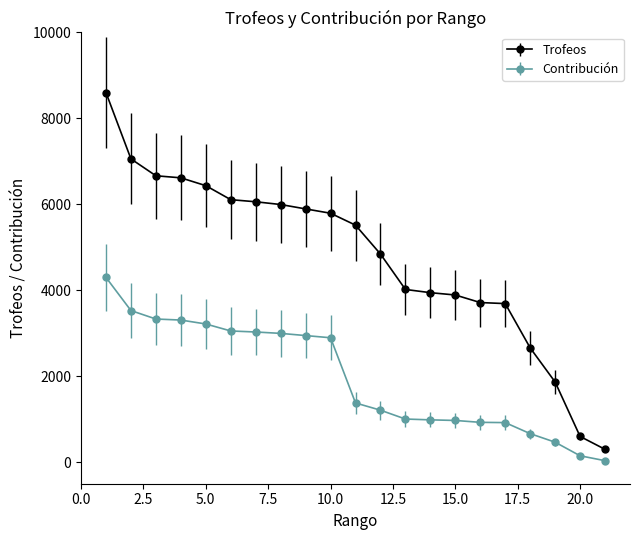

What are all the series names shown in the legend?

Trofeos, Contribución